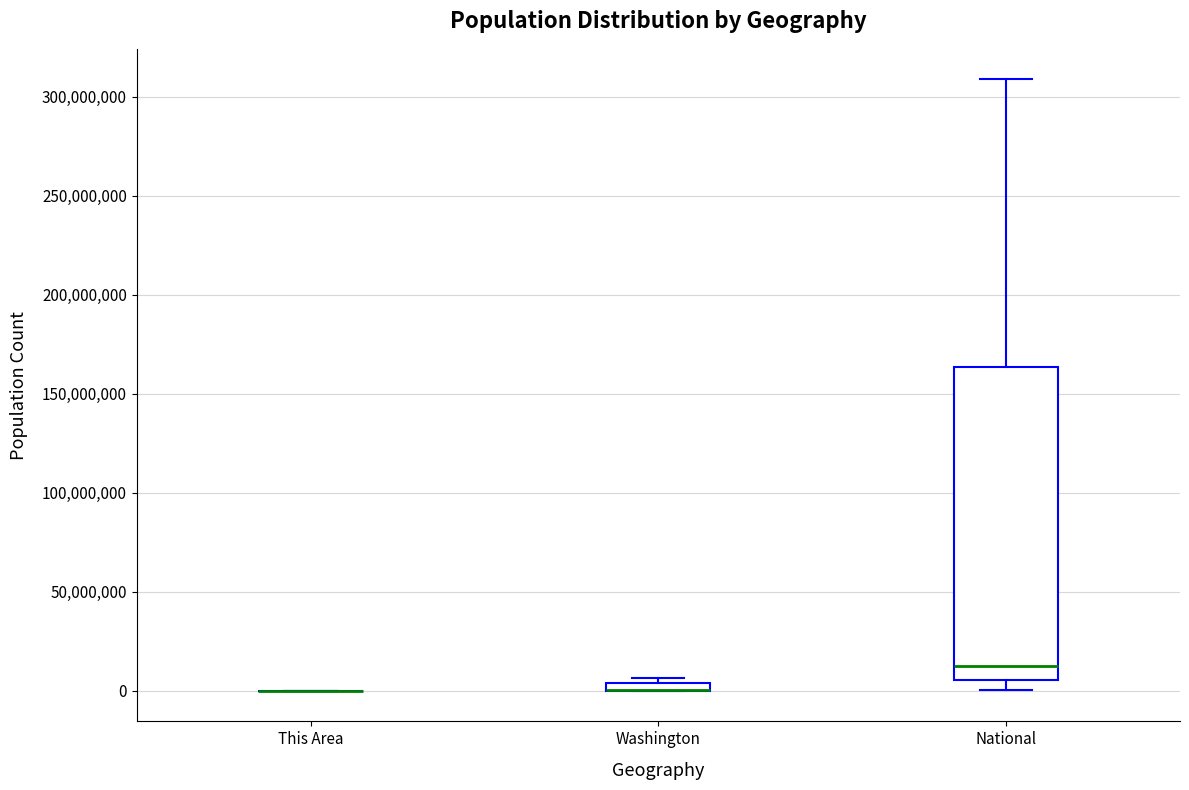

Which box is the tallest, from its lower edge to its upper edge?

National